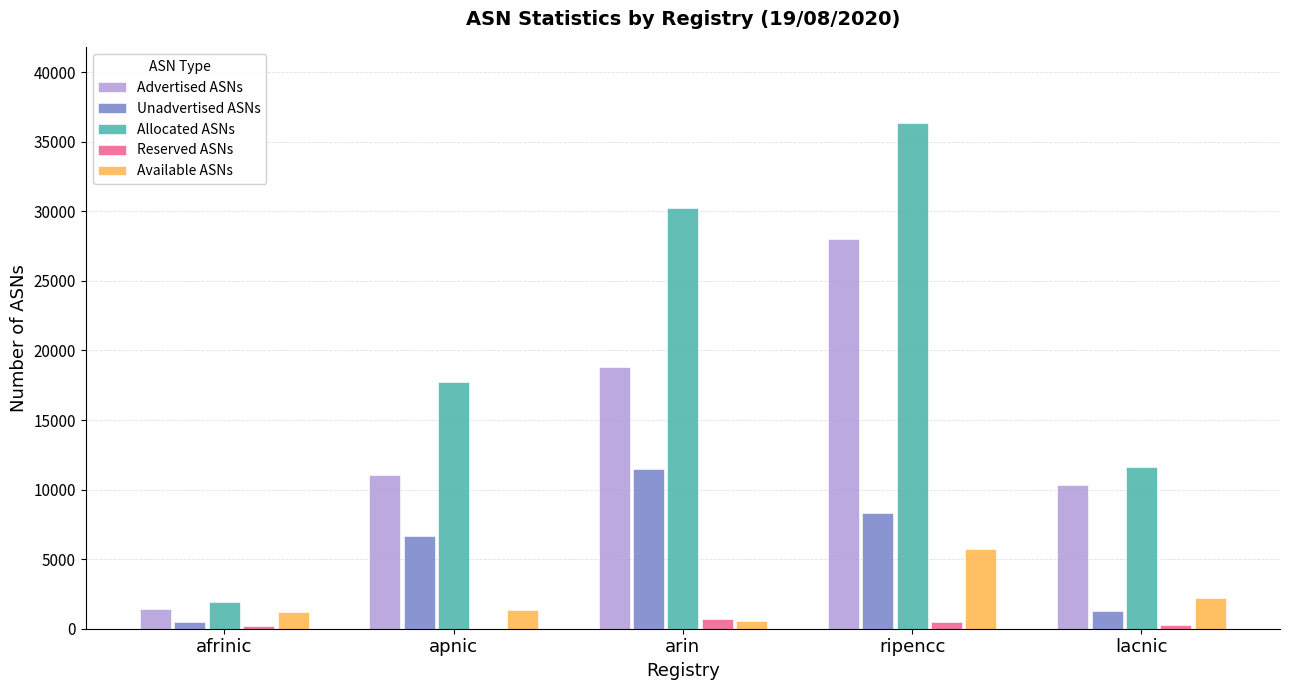

Which series changed the most between apnic and arin?

Allocated ASNs